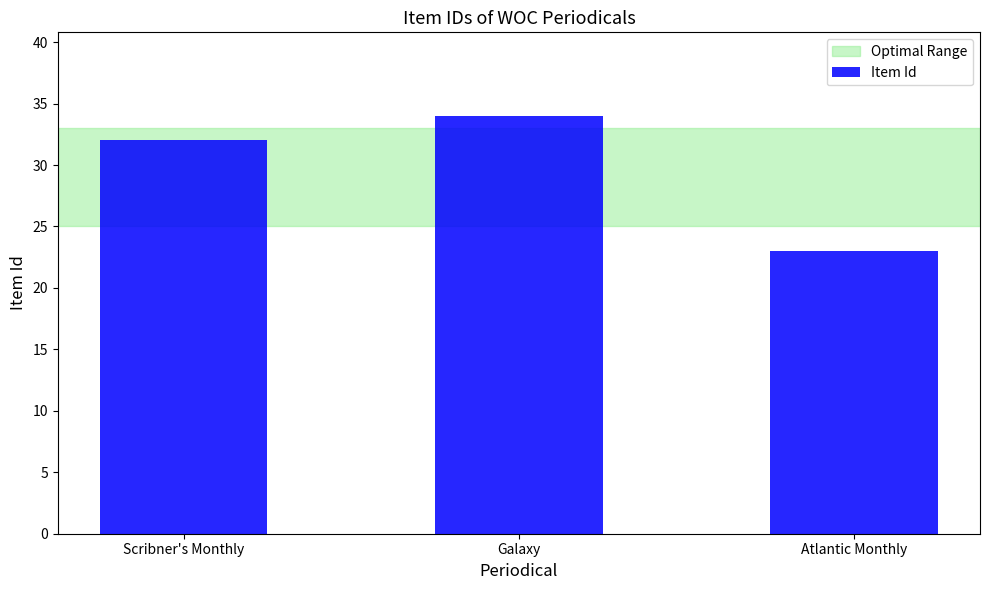

Are the bars horizontal?

No